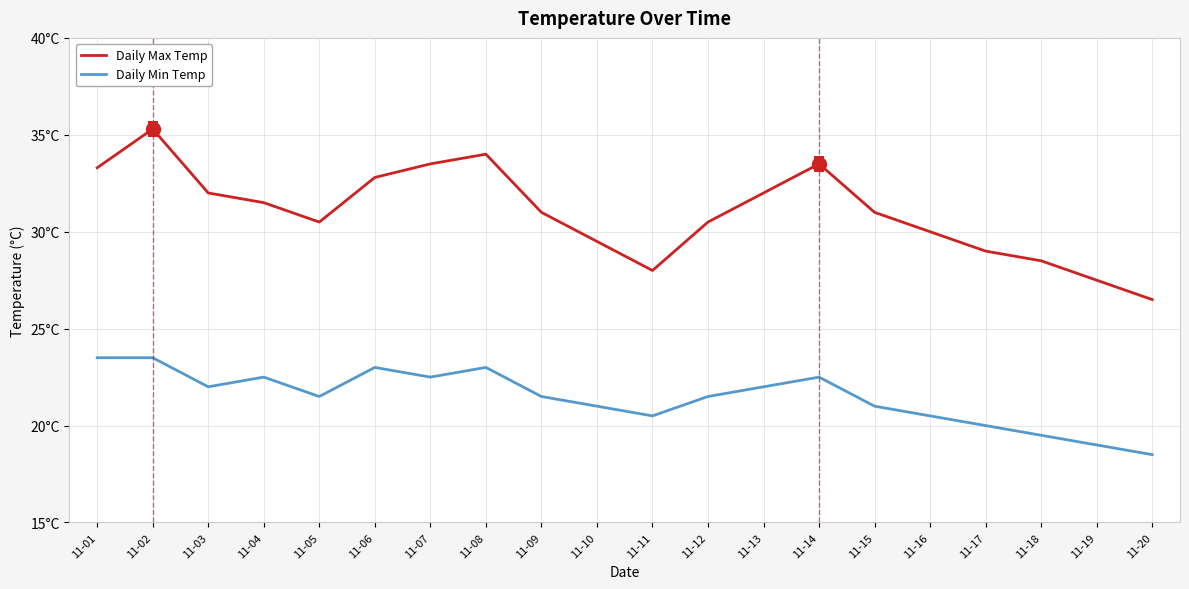

Is this an area chart (filled region under the line)?

No